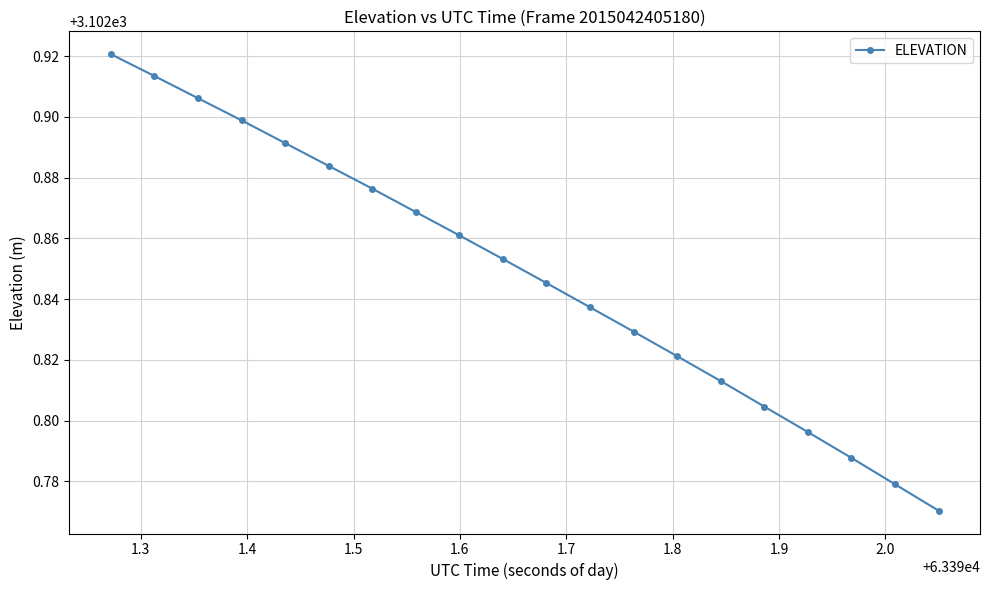

How many values are between 3102 and 3103?

20